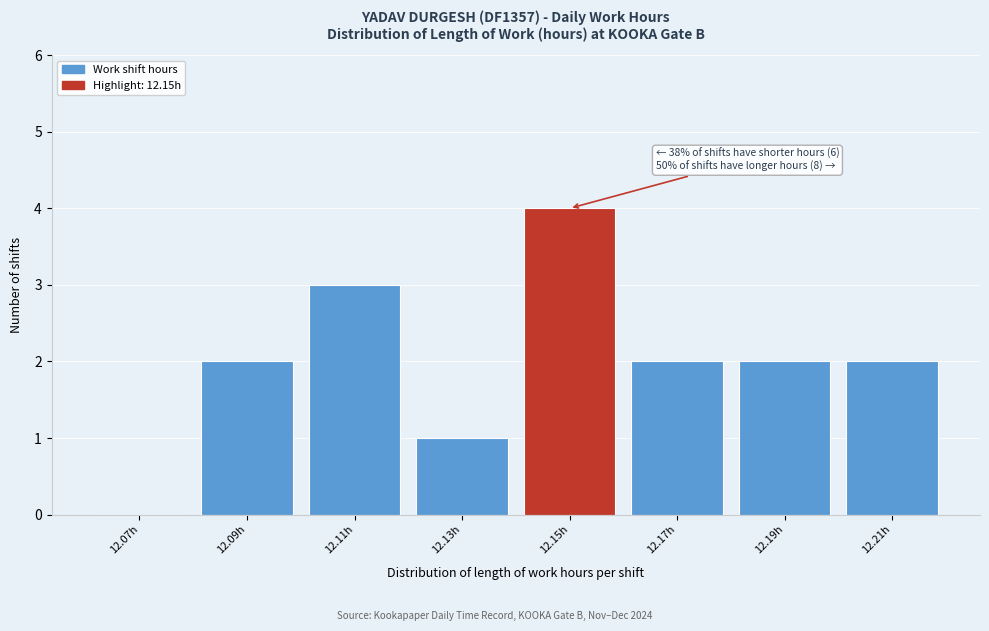

Reading left to right, what are all the values shown in this chart?

12.07h=0	12.09h=2	12.11h=3	12.13h=1	12.15h=4	12.17h=2	12.19h=2	12.21h=2